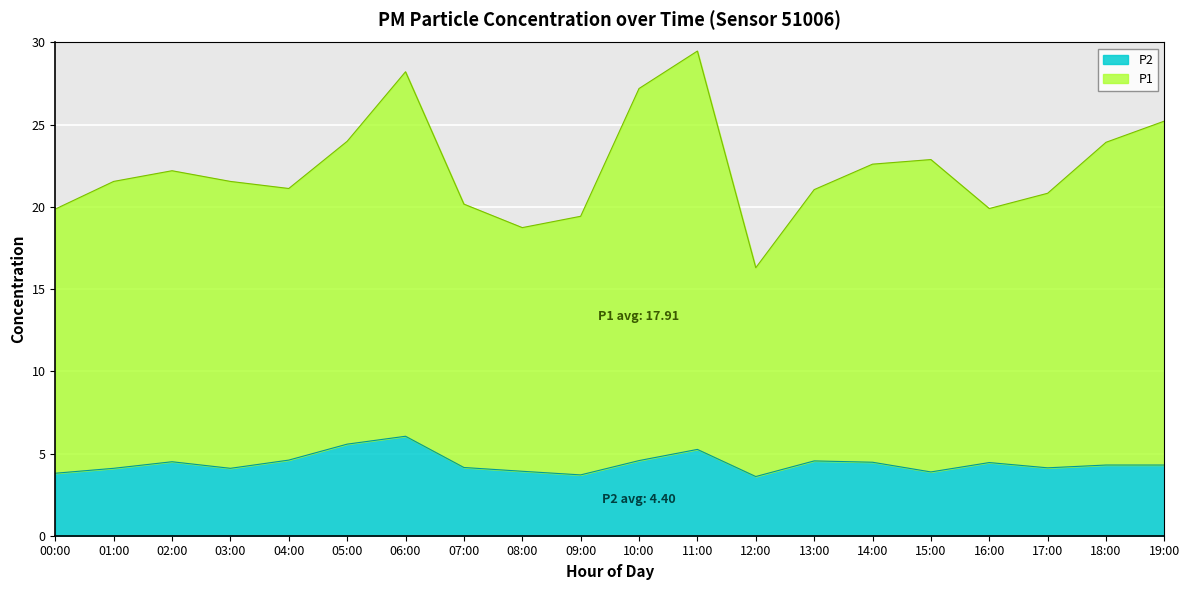

Which series has the widest spread of values?

P1